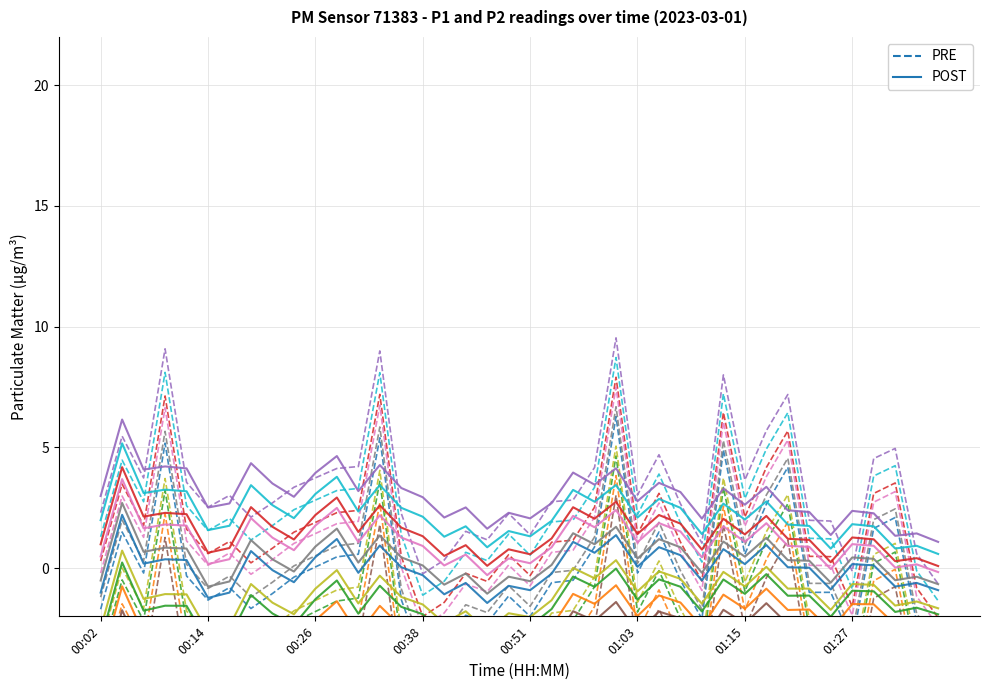

Is it true that POST equals -0.3 at 38?

False